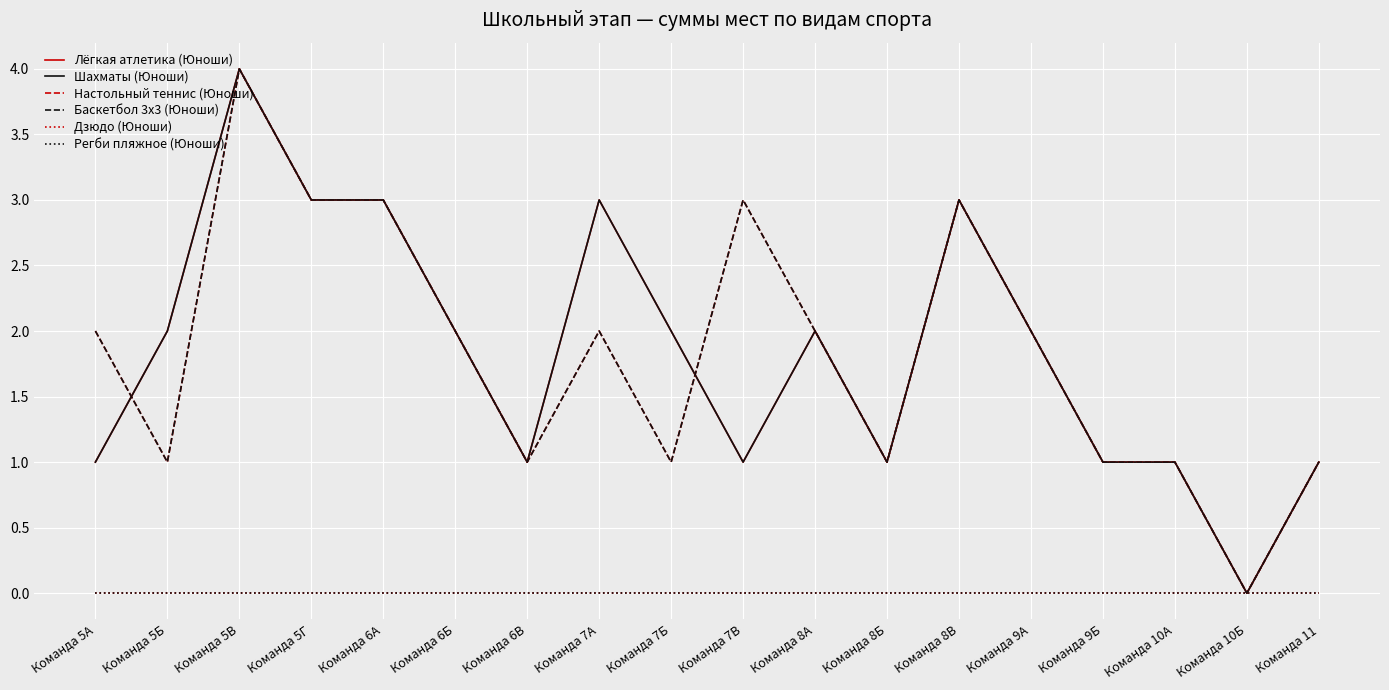

Which category has the lowest value across all series?

Команда 10Б